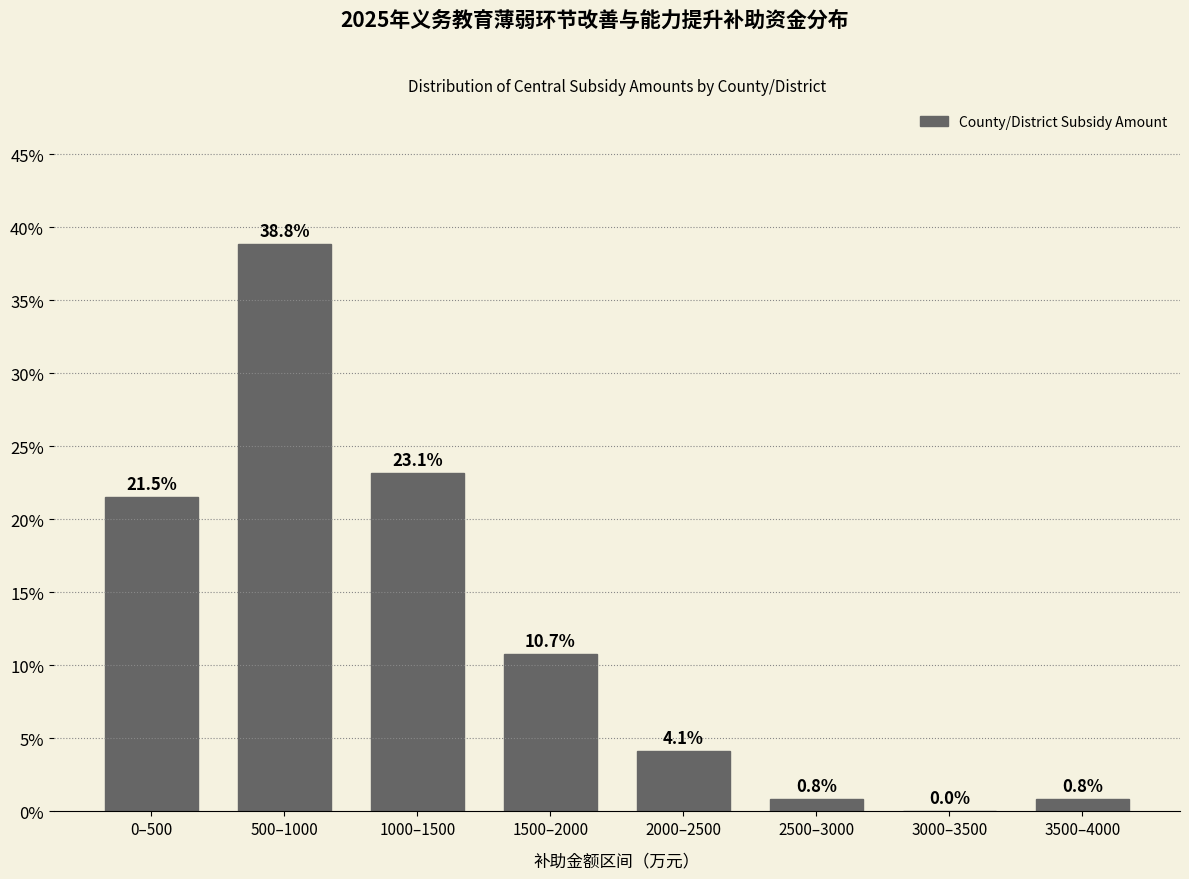

Reading right to left, list all the values displayed in this chart.

3500–4000=0.8	3000–3500=0.0	2500–3000=0.8	2000–2500=4.1	1500–2000=10.7	1000–1500=23.1	500–1000=38.8	0–500=21.5